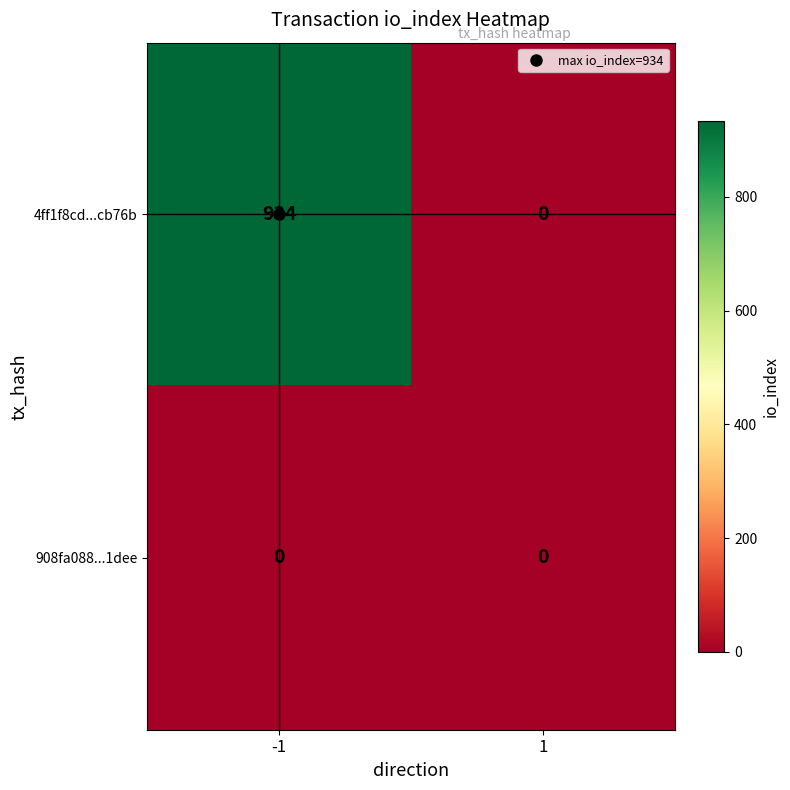

Is it true that 4ff1f8cd...cb76b equals 1225 at -1?

False